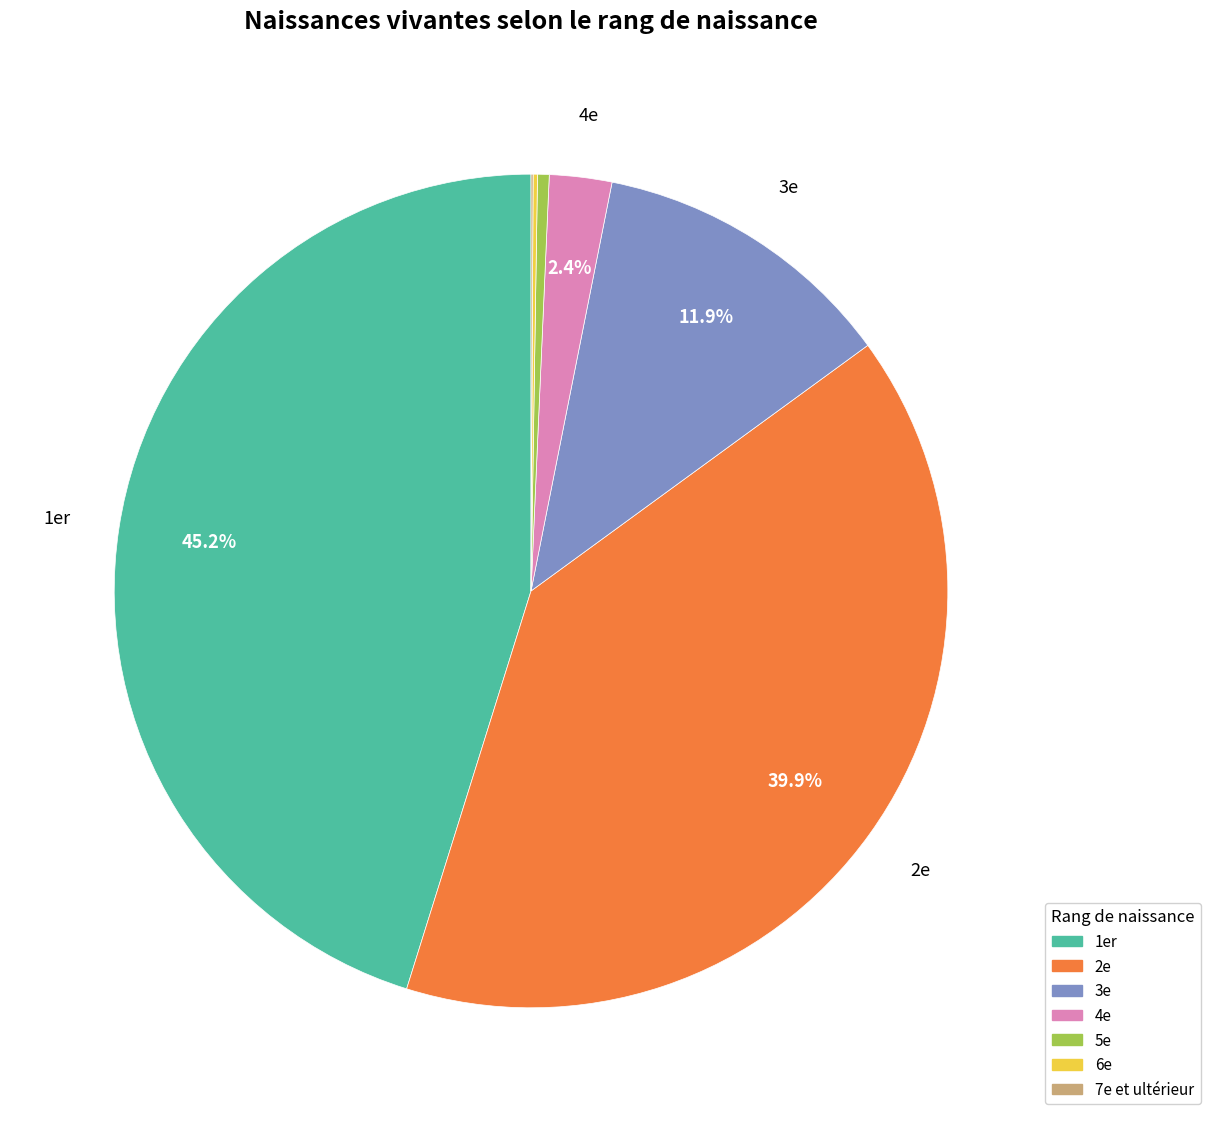

To the nearest percent, what is the difference between the largest and smallest slice percentages?

45%